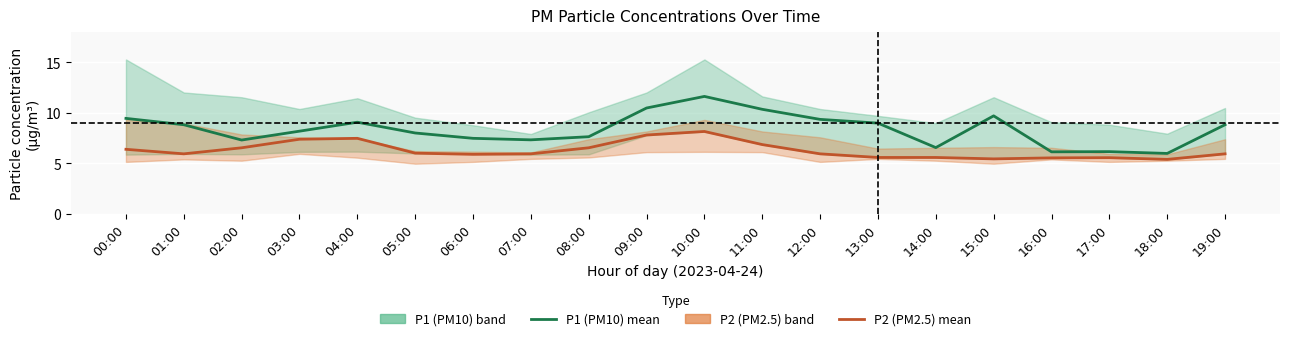

What is the difference between the maximum and minimum values in the P2 (PM2.5) mean series?

2.8